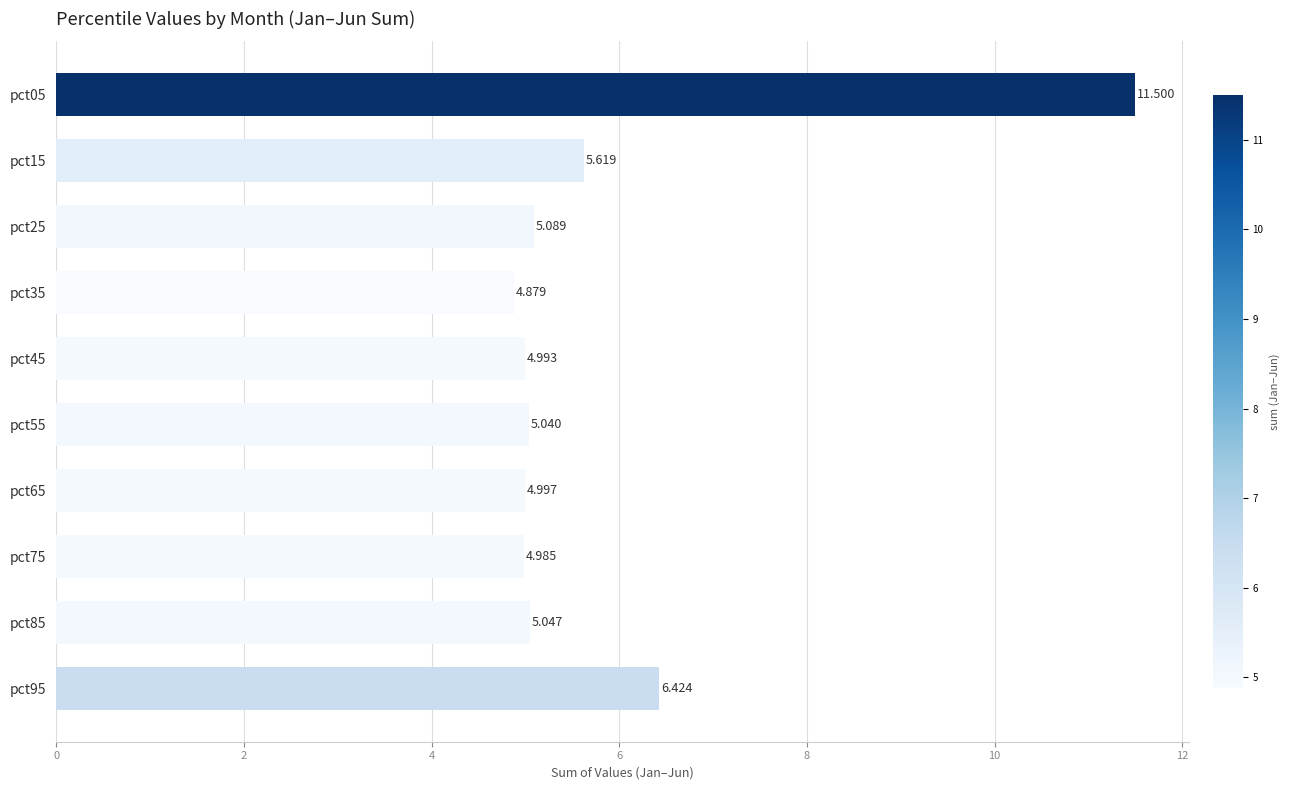

What is the maximum value shown in the chart?

11.5